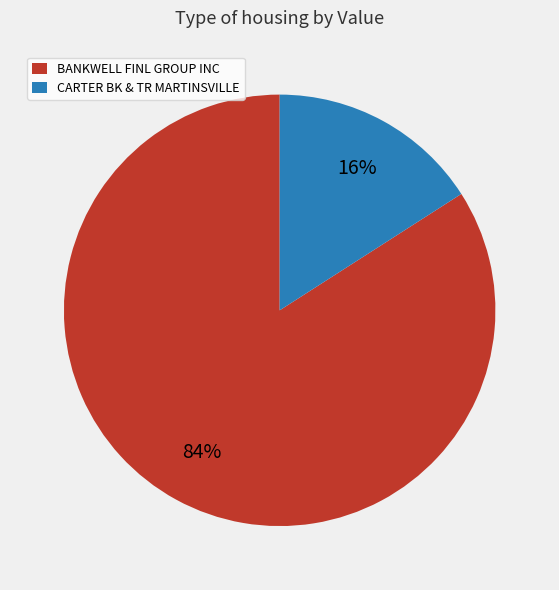

To the nearest percent, what is the difference between the CARTER BK & TR MARTINSVILLE and BANKWELL FINL GROUP INC slice percentages?

68%